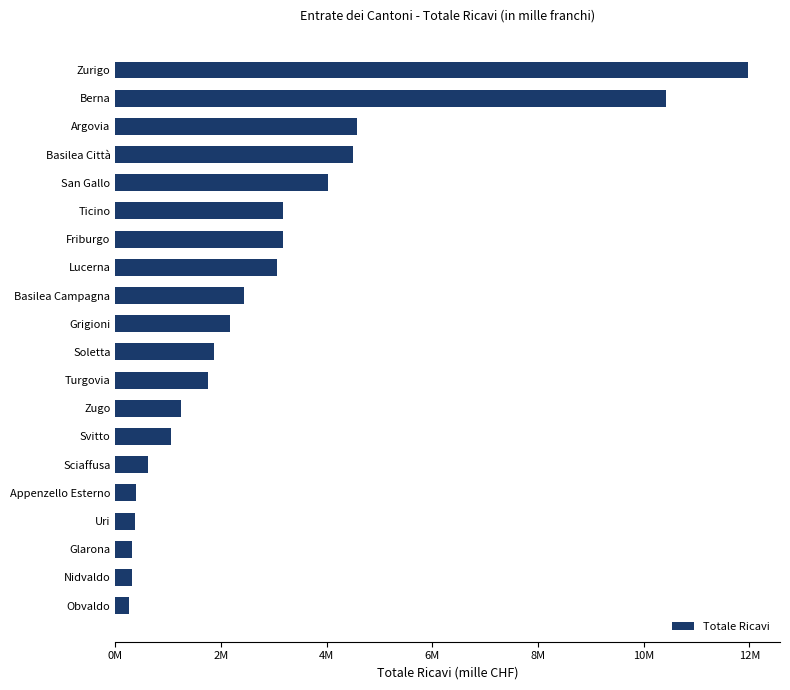

Are the bars horizontal?

Yes